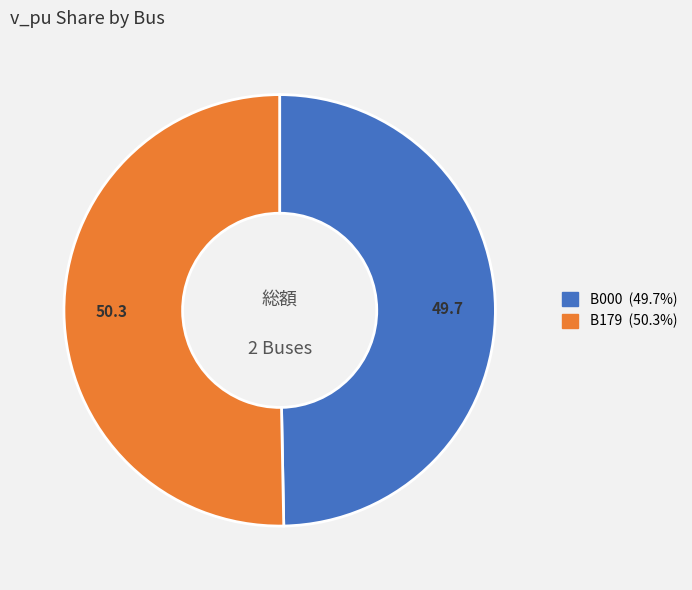

Is it true that B179 is 64% of the pie?

False